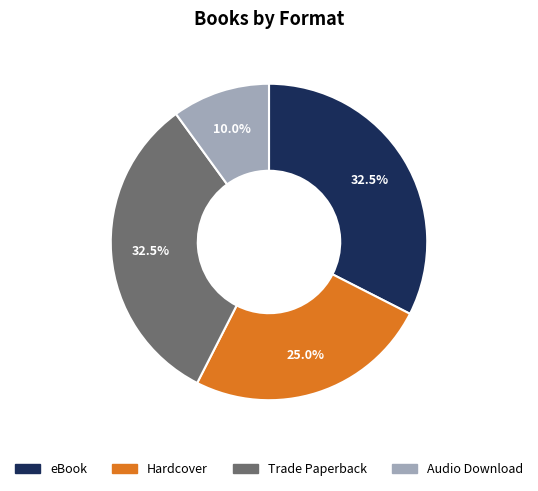

Which has a higher value, eBook or Hardcover?

eBook